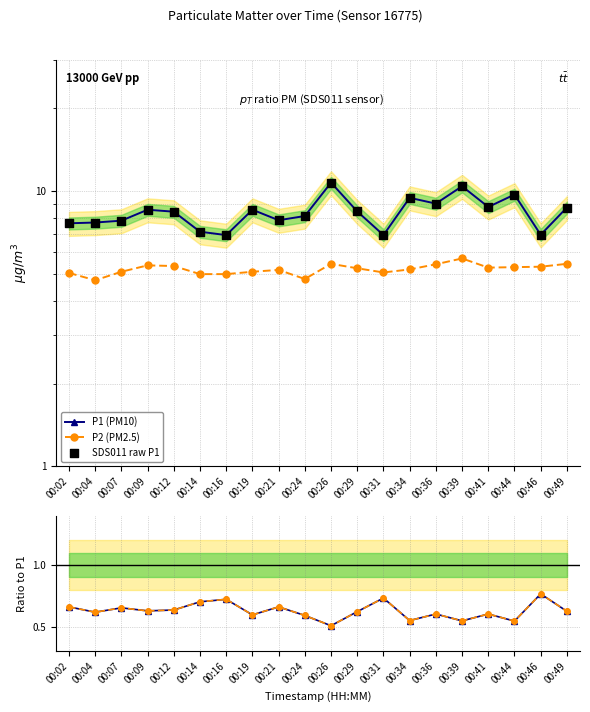

At which category is the sum across all series the highest?

00:26